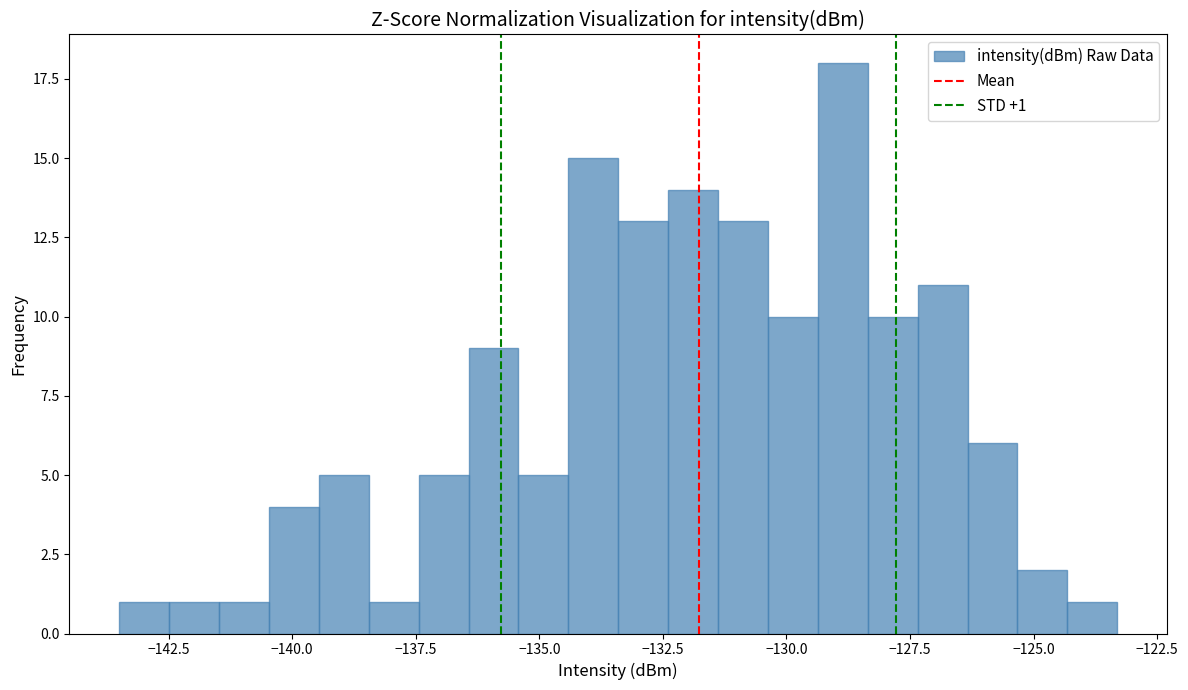

Around what value on the x-axis is the tallest bar? Give the approximate position of its centre, as read against the axis.

-129.0